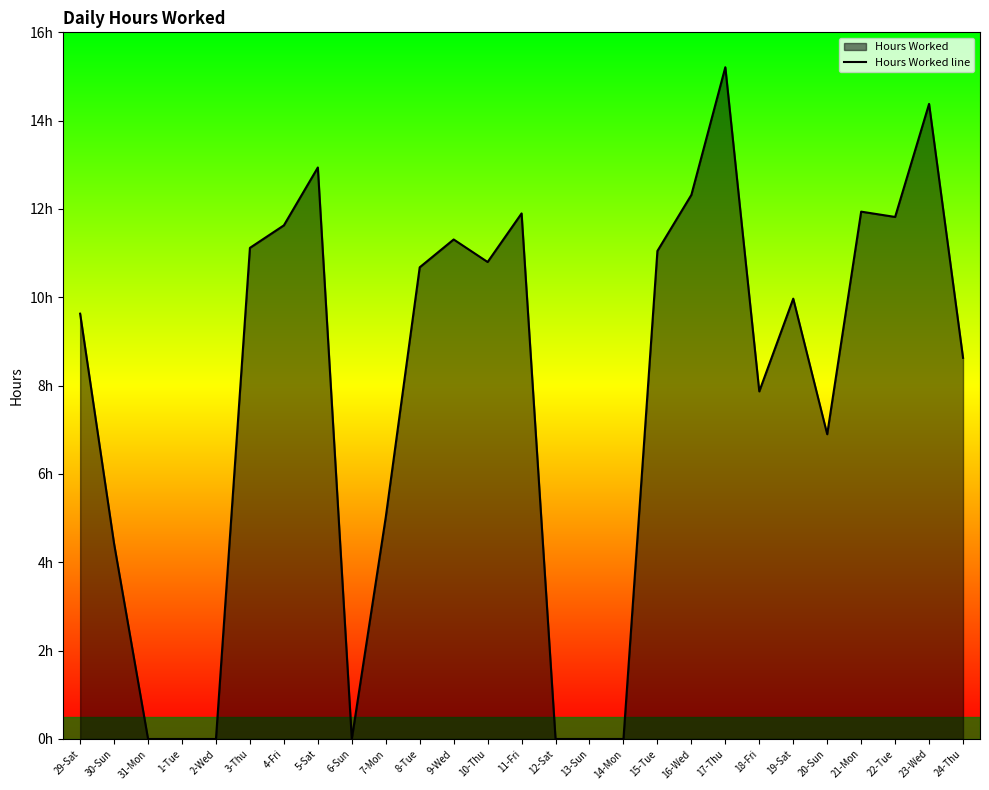

What is the label of the 3rd point from the right?

22-Tue